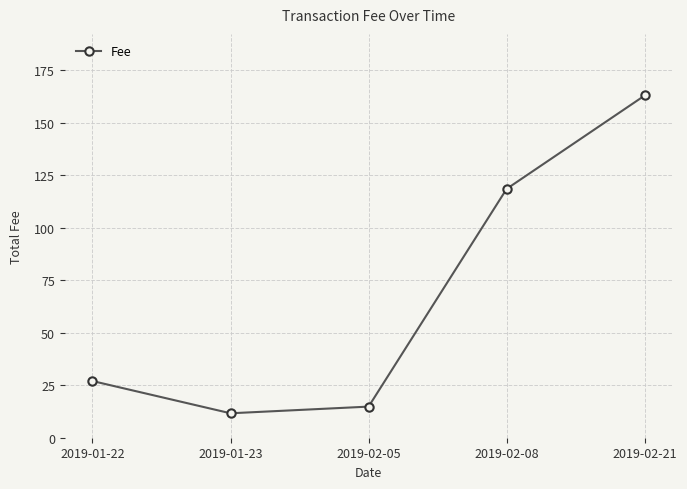

List the labels in order of value, smallest first.

2019-01-23, 2019-02-05, 2019-01-22, 2019-02-08, 2019-02-21